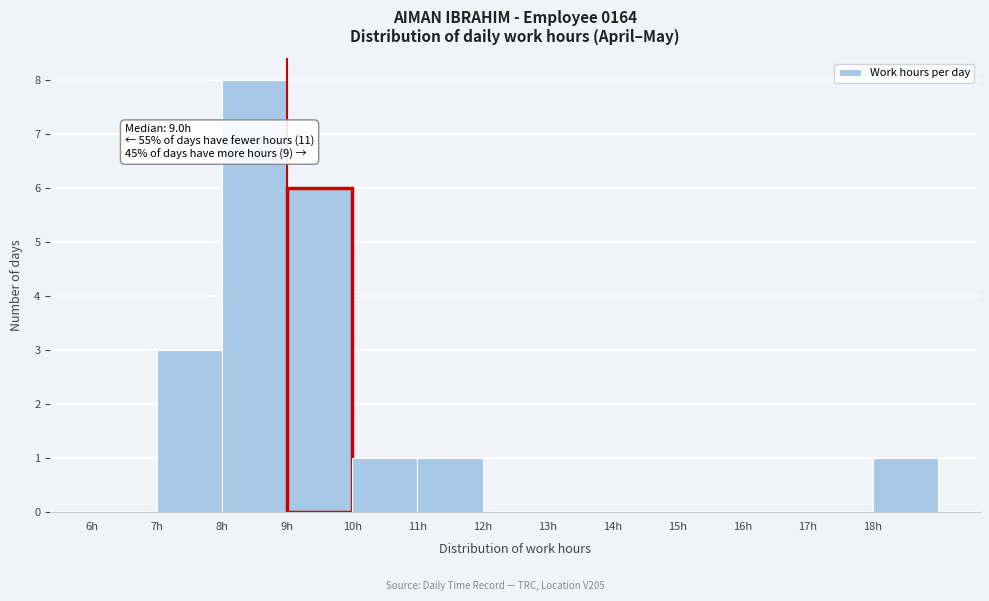

Over which range of the x-axis is the bar tallest?

8 to 9